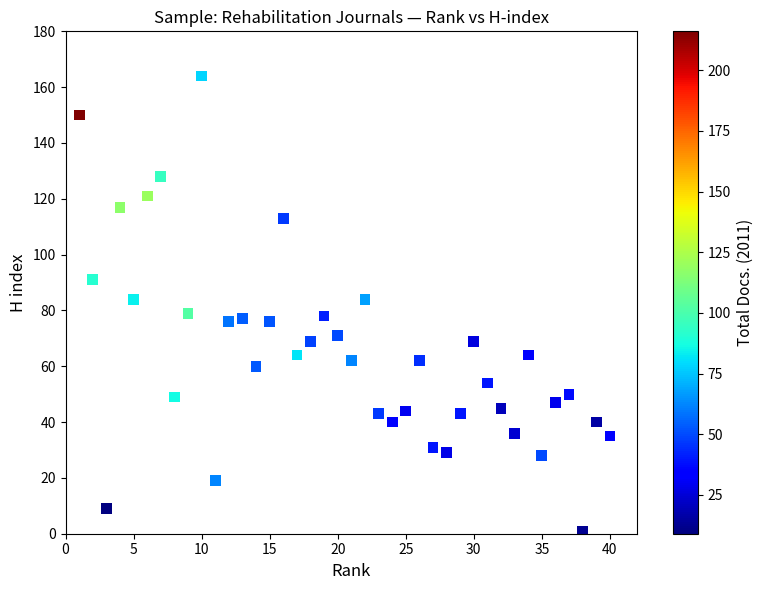

What is the range of X values (max minus min)?

39